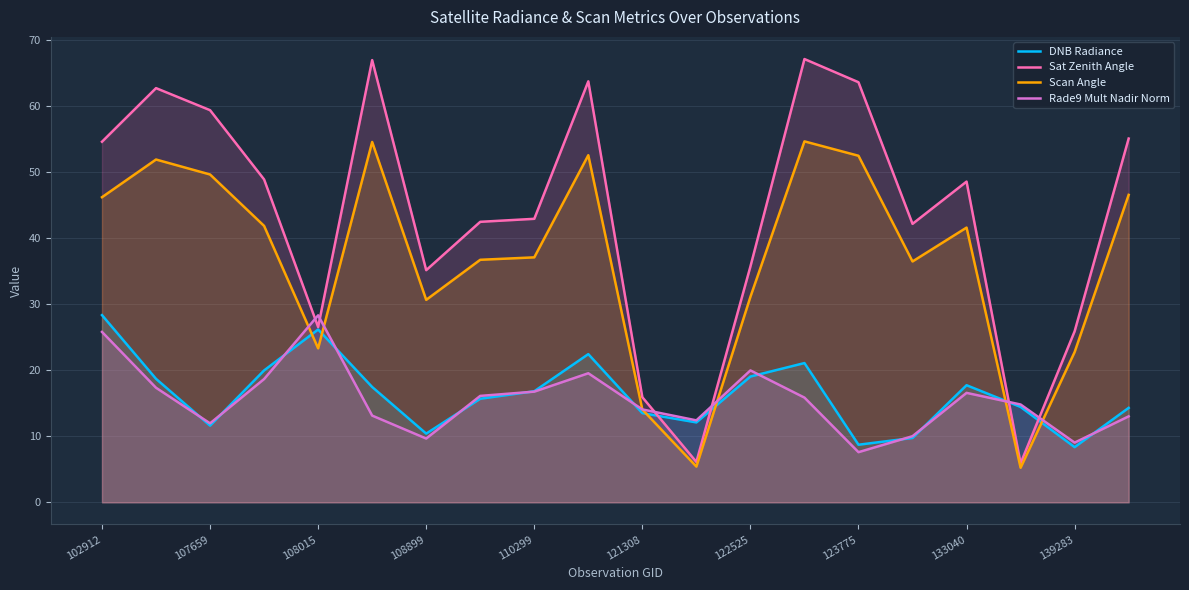

Is it true that Rade9 Mult Nadir Norm equals 16.5 at 11?

False